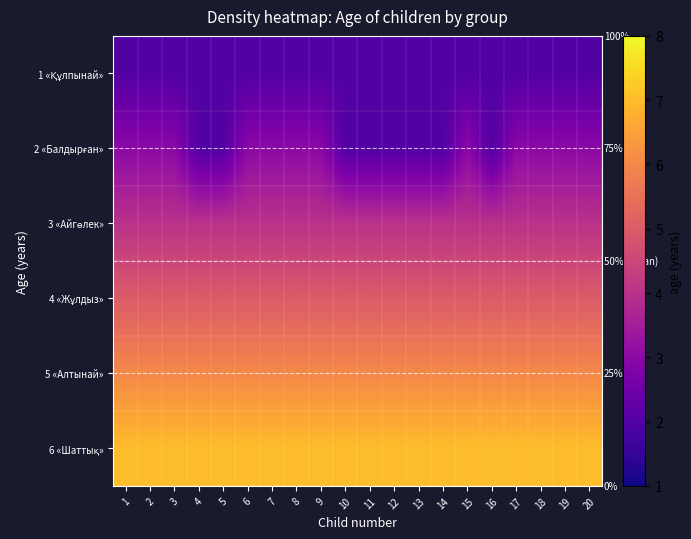

The value of 6 «Шаттық» at 6 is 7. True or false?

True